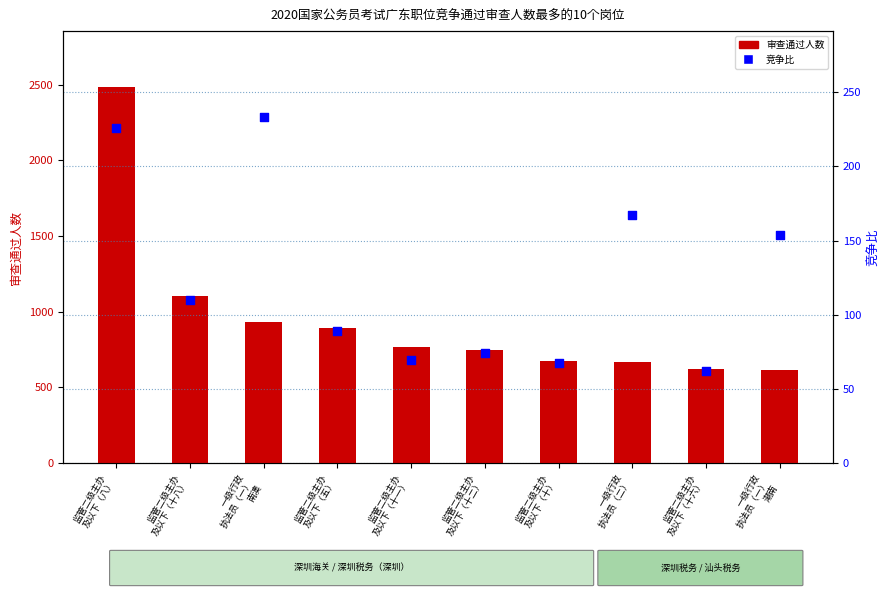

At which category is the sum across all series the highest?

监管二级主办
及以下（八）